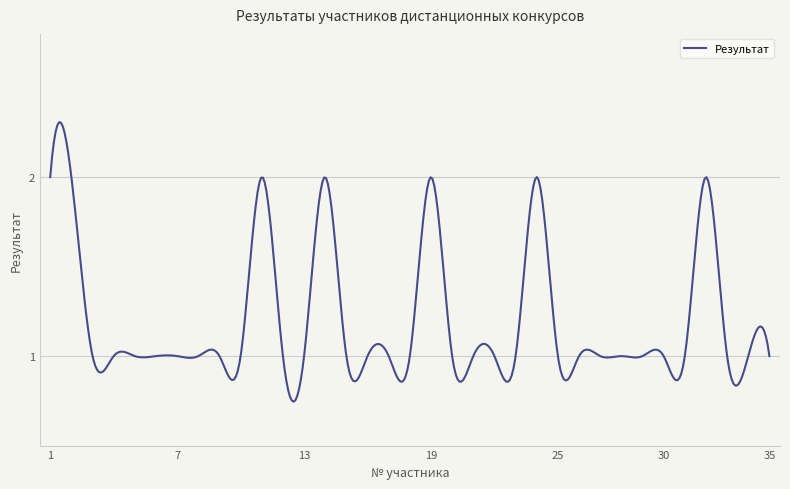

What is the average value?

1